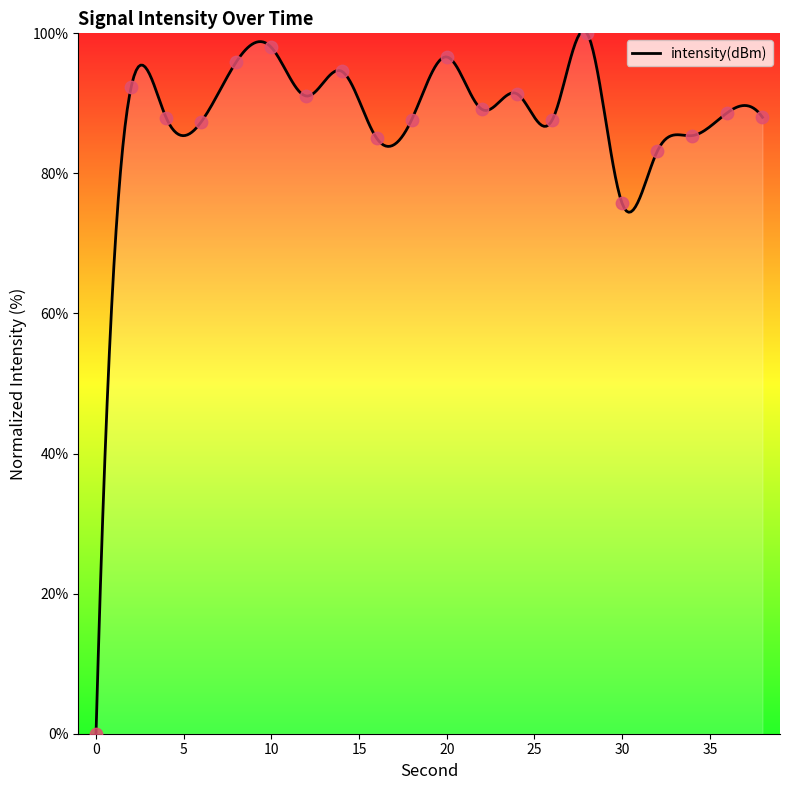

What is the ratio of the value at 24 to the value at 28?

0.9